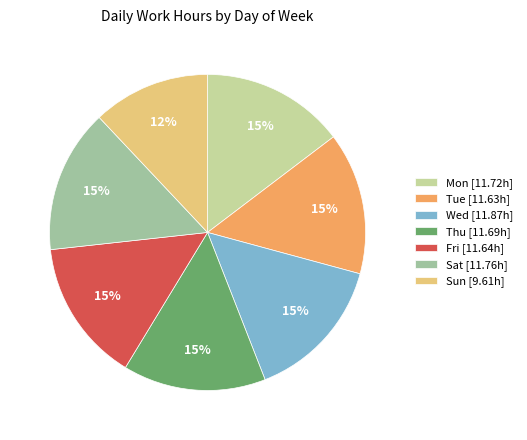

True or false: Tue accounts for 15% of the total.

True